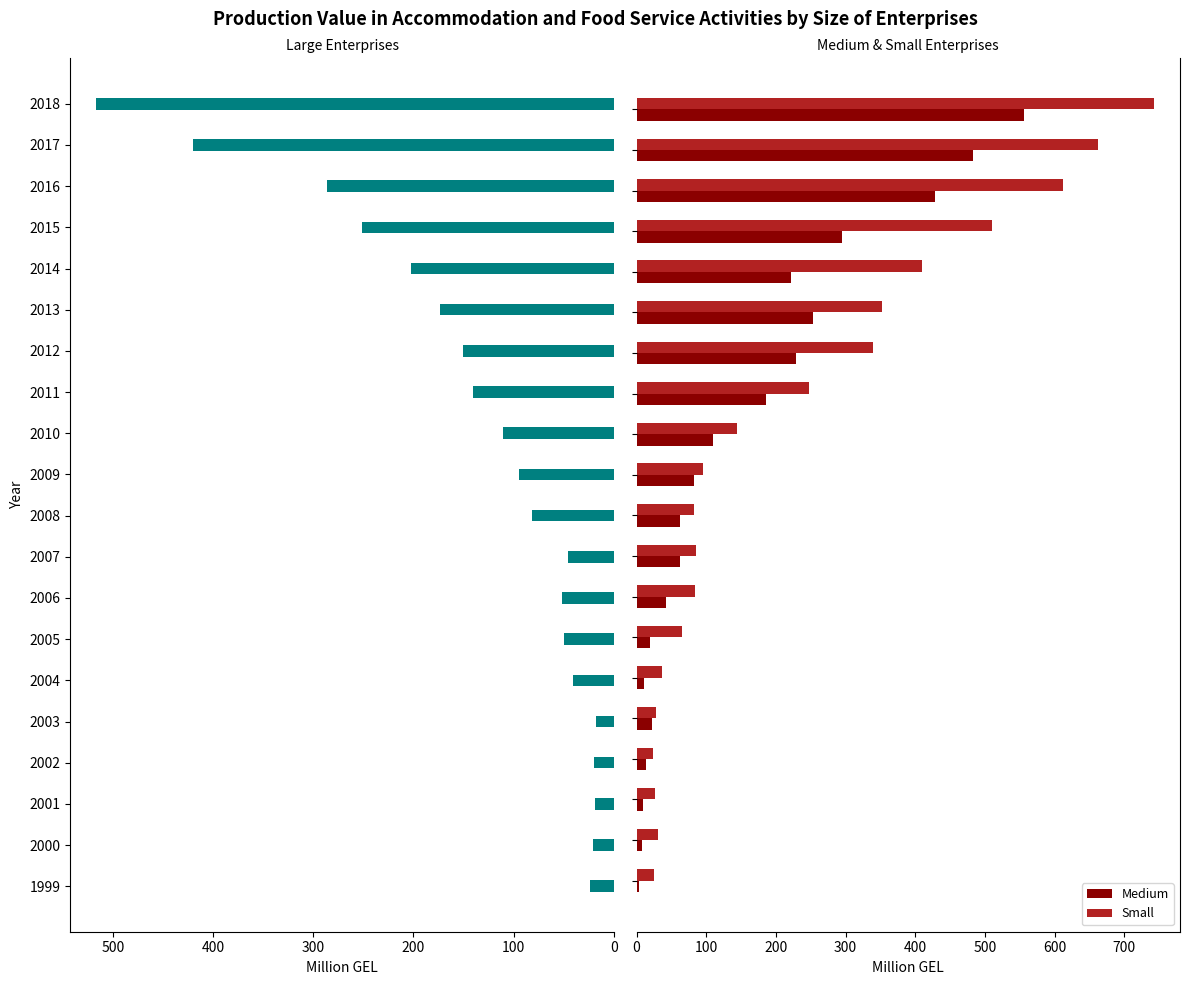

Rank the series by their average value, from lowest to highest.

Large, Medium, Small